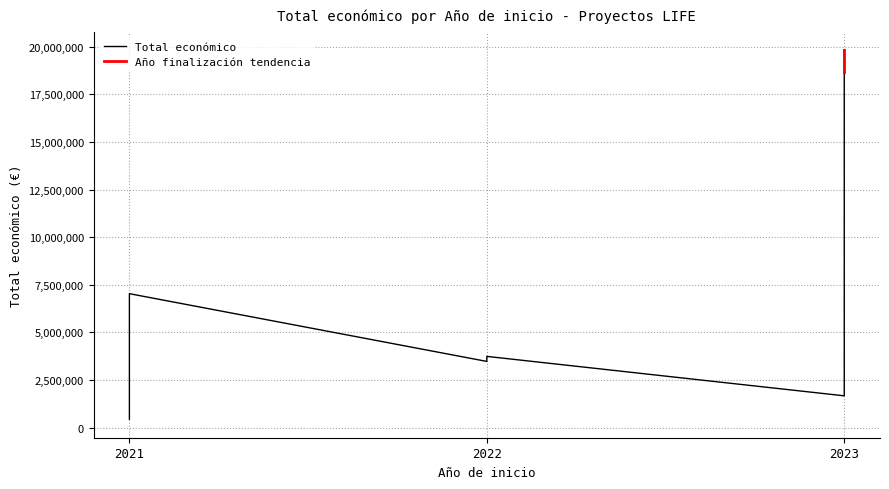

What is the smallest value displayed?

433202